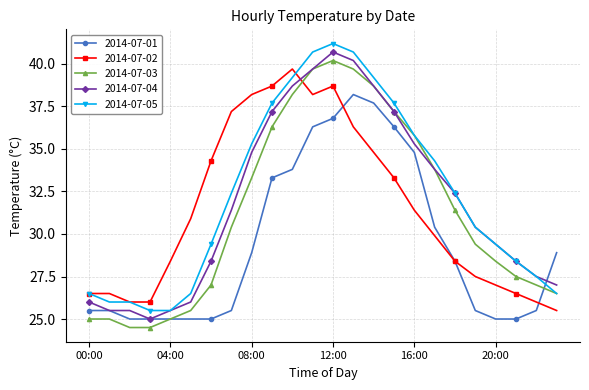

What is the smallest value displayed?

24.5